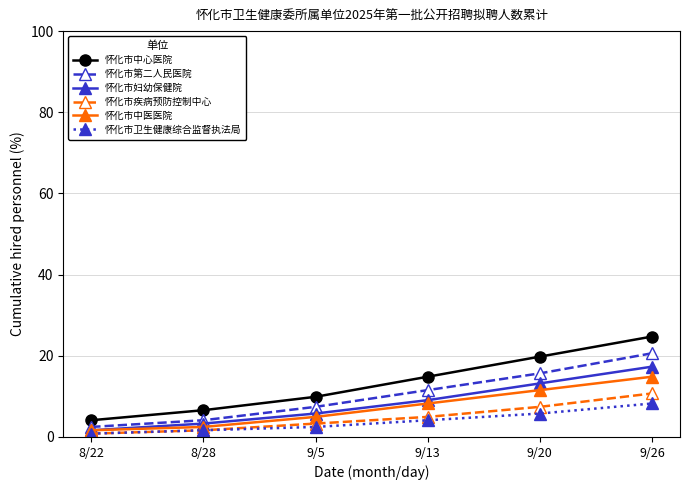

True or false: 怀化市卫生健康综合监督执法局 has more than 2 interior local peaks.

False